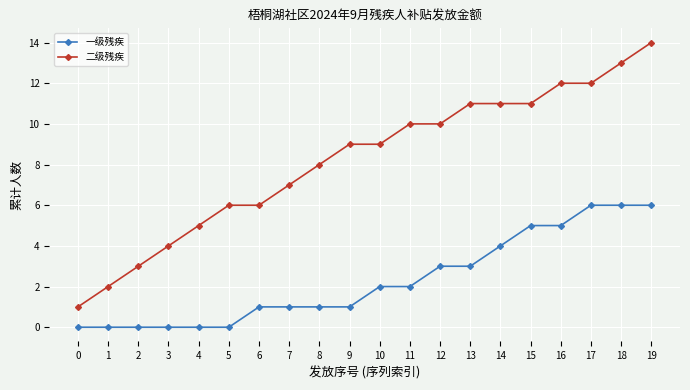

True or false: 一级残疾 and 二级残疾 cross at least once.

False